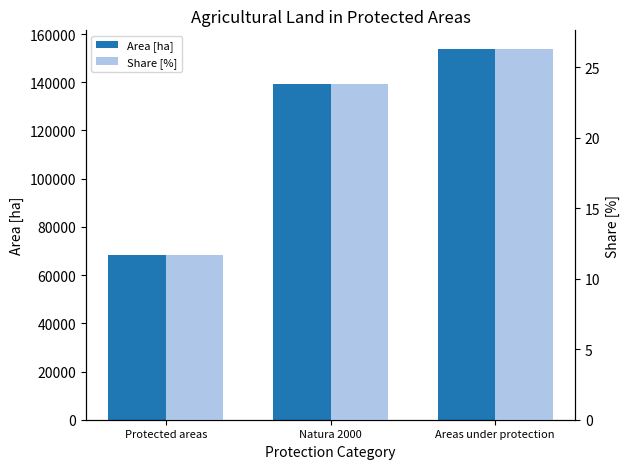

What is the difference between the Share [%] values at Natura 2000 and Protected areas?

12.1